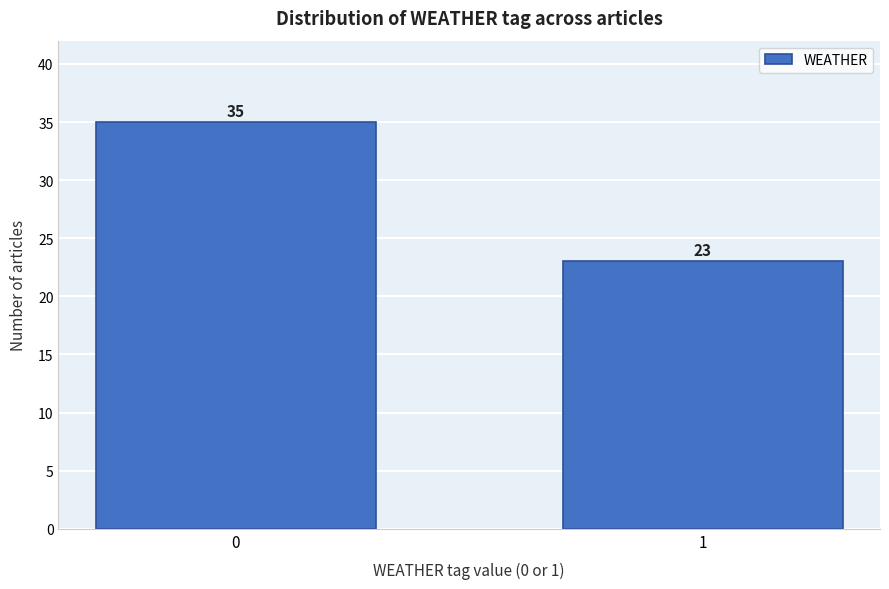

Reading left to right, transcribe all the data shown in this chart.

35	23